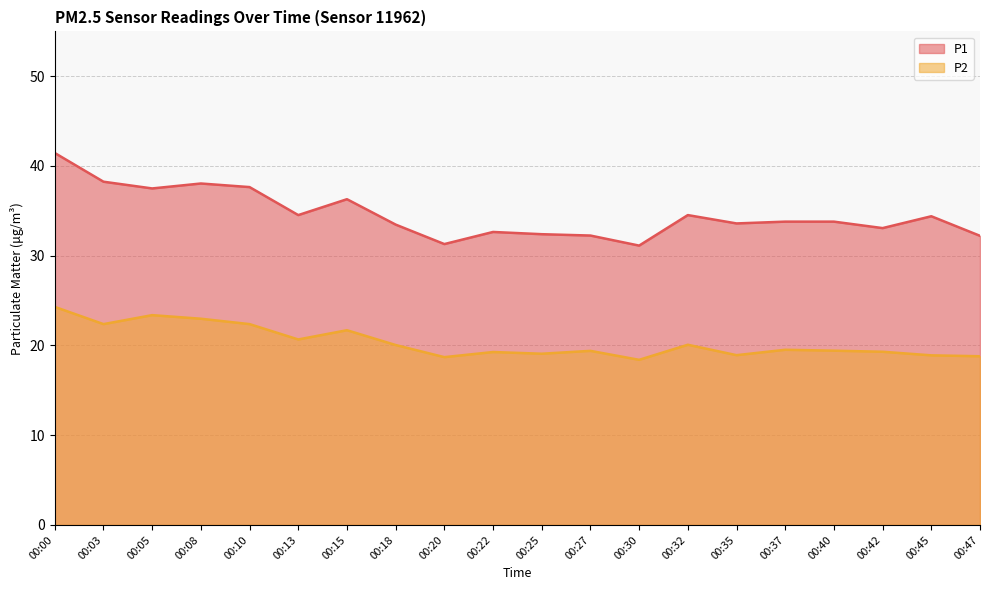

Does the chart display data point markers on the line(s)?

No